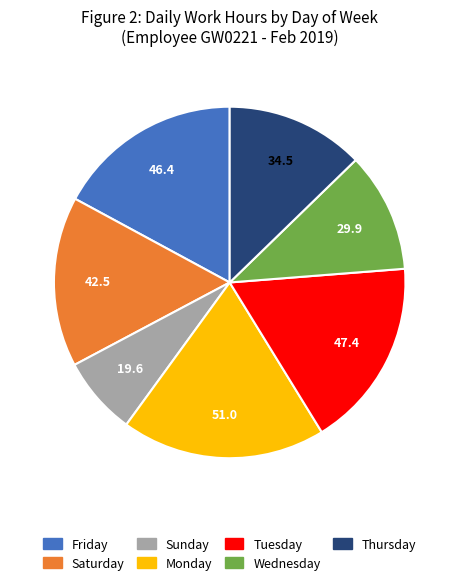

Is there a majority slice in this chart?

No